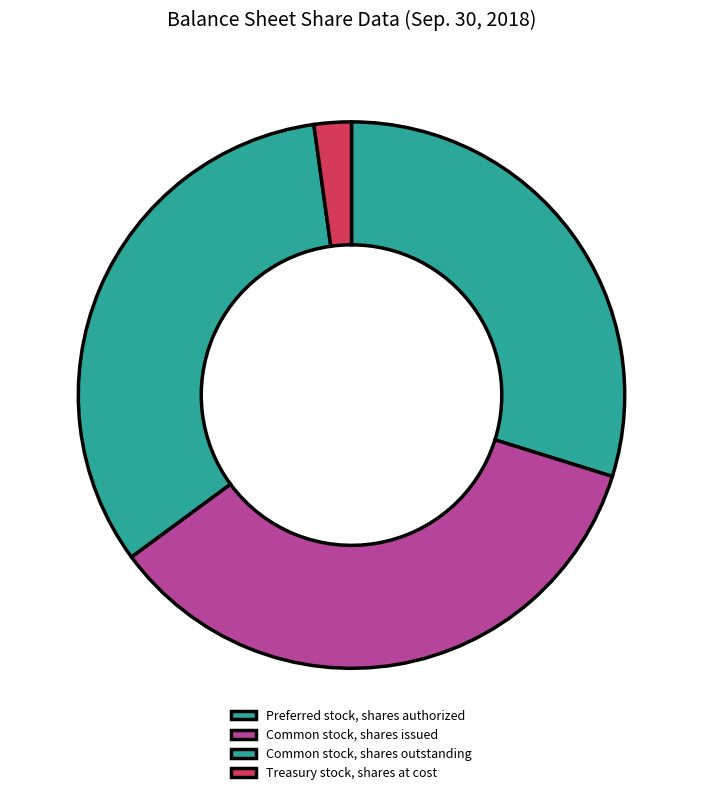

How many slices are in this pie chart?

4